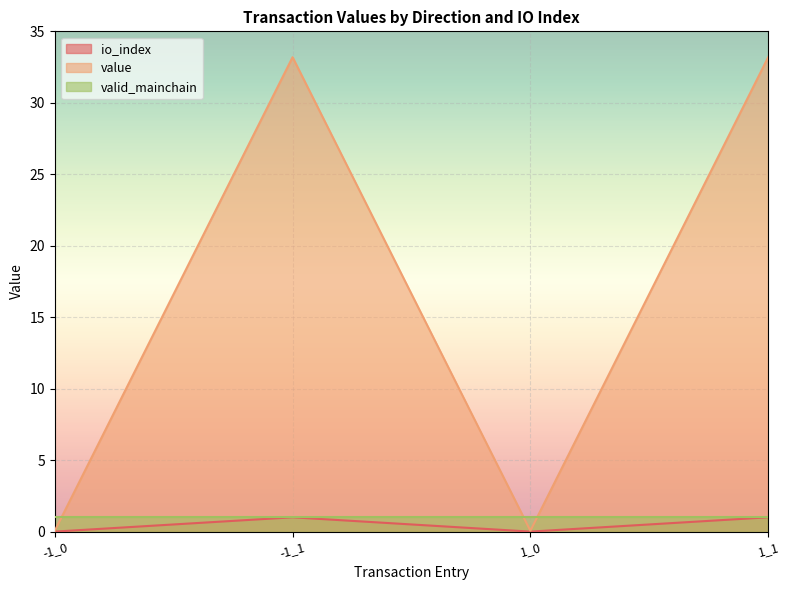

At how many categories does at least one series exceed 25?

2